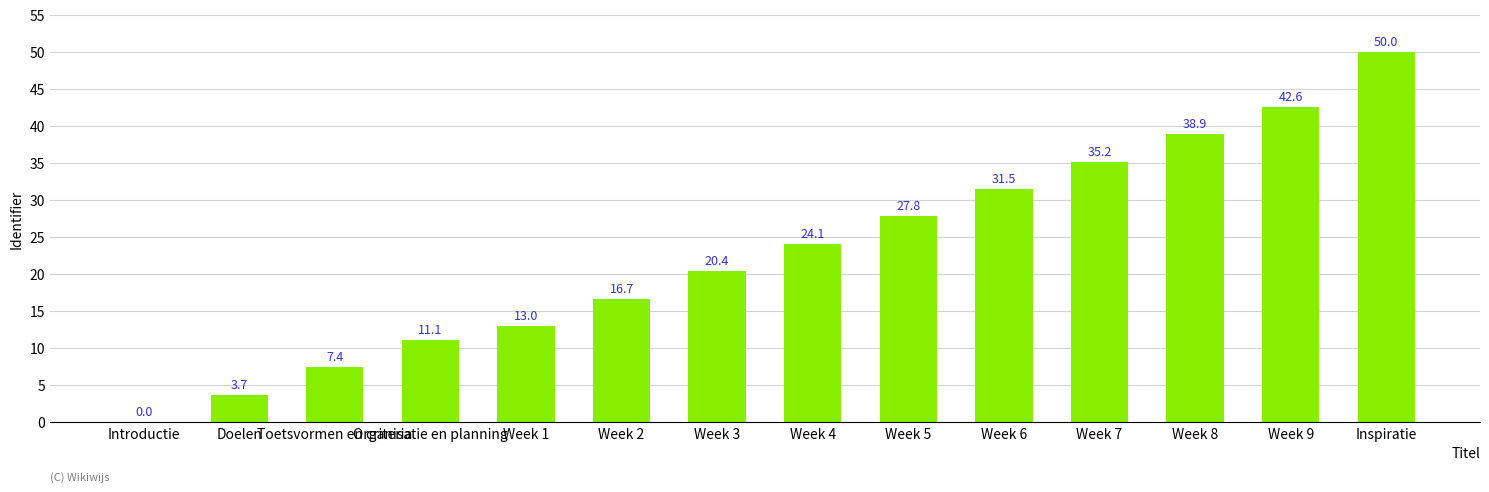

How many values are above zero?

13